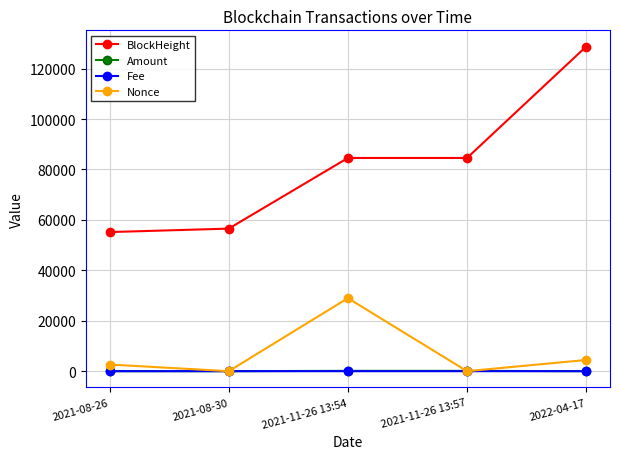

What is the maximum value for Fee?

0.1